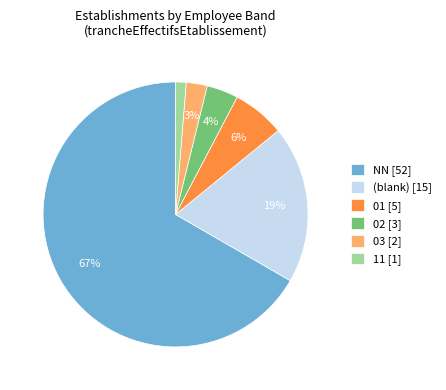

Which category has the smallest portion of the pie?

11 [1]